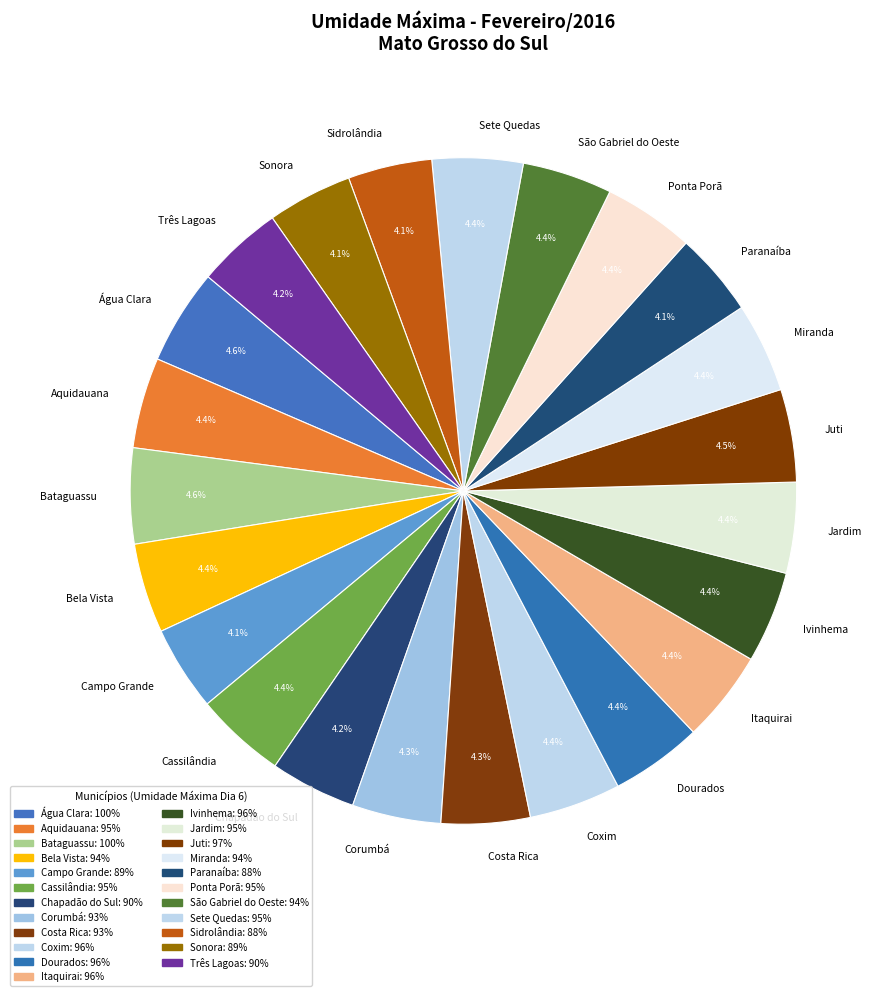

How many segments does this pie chart have?

23